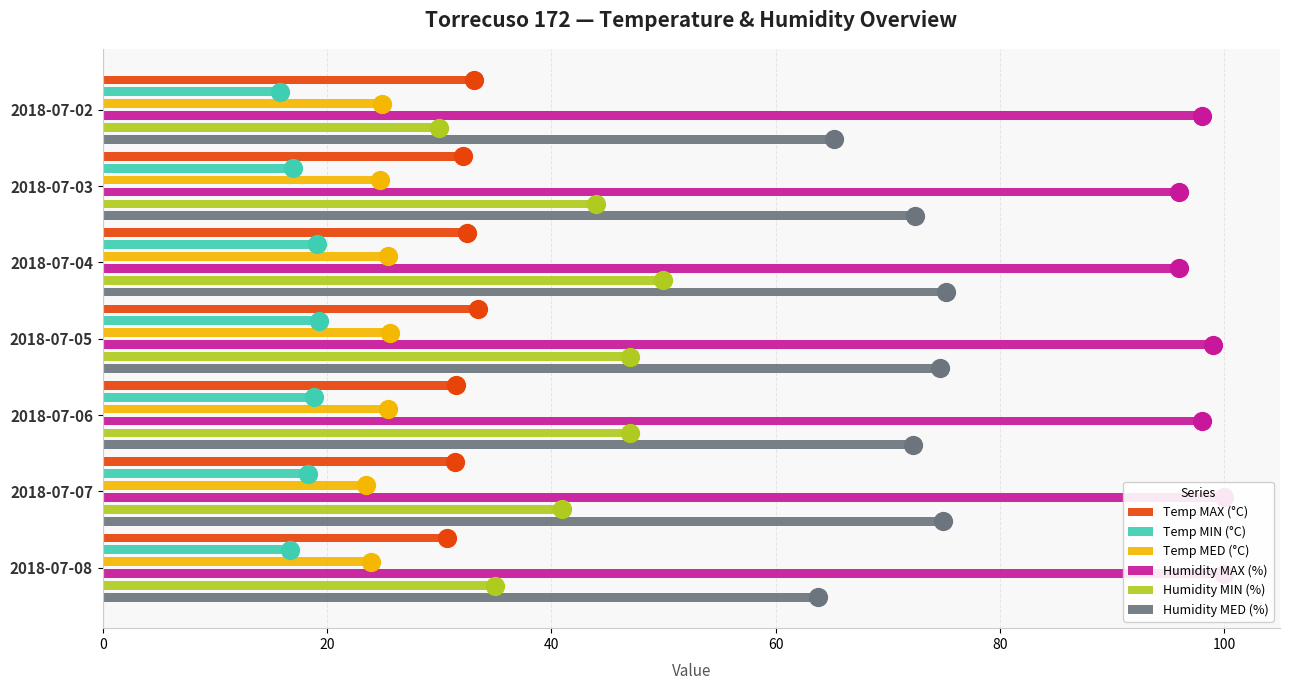

Which series has the largest Y range (max minus min)?

Humidity MIN (%)